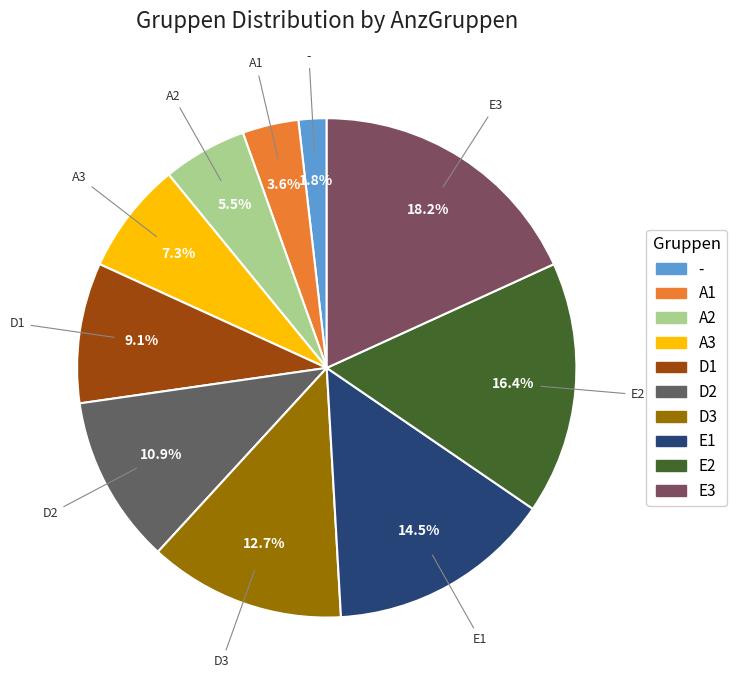

Do - and D2 together represent more than half of the pie?

No